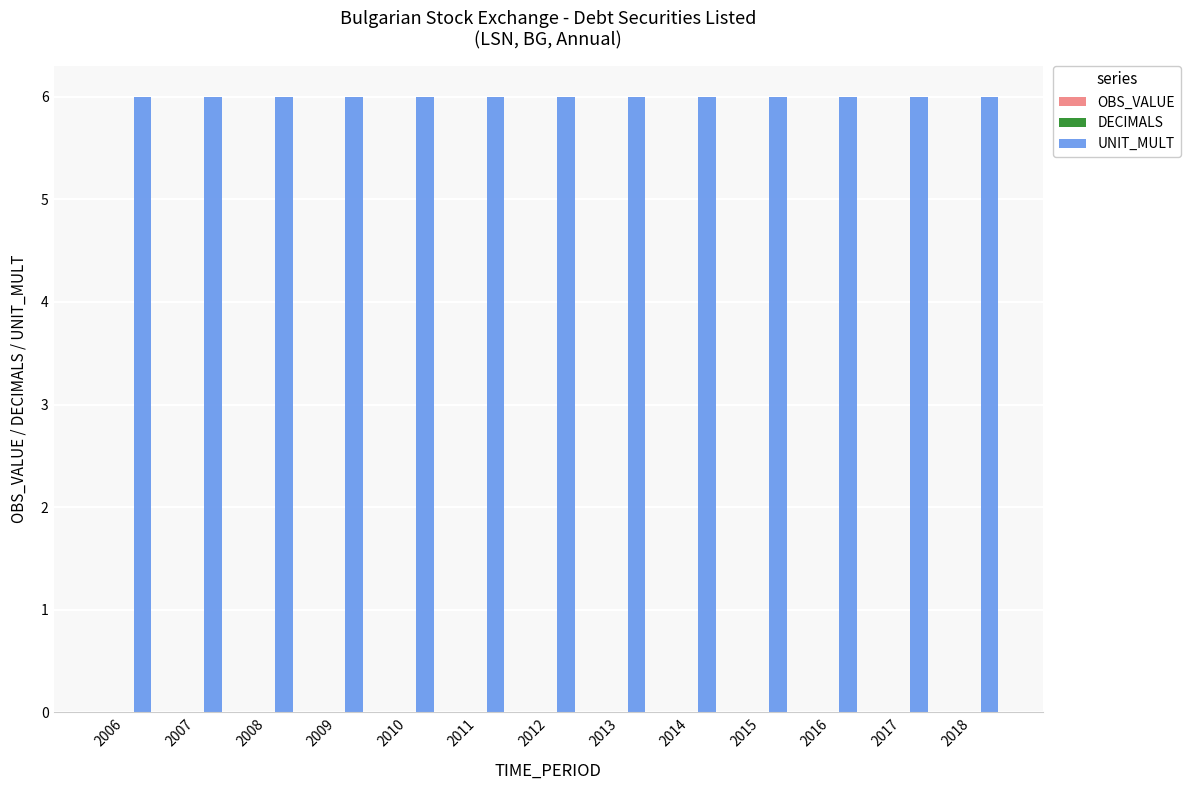

Reading left to right, list all the values displayed in this chart.

OBS_VALUE: 2006=0	2007=0	2008=0	2009=0	2010=0	2011=0	2012=0	2013=0	2014=0	2015=0	2016=0	2017=0	2018=0
DECIMALS: 2006=0	2007=0	2008=0	2009=0	2010=0	2011=0	2012=0	2013=0	2014=0	2015=0	2016=0	2017=0	2018=0
UNIT_MULT: 2006=6	2007=6	2008=6	2009=6	2010=6	2011=6	2012=6	2013=6	2014=6	2015=6	2016=6	2017=6	2018=6